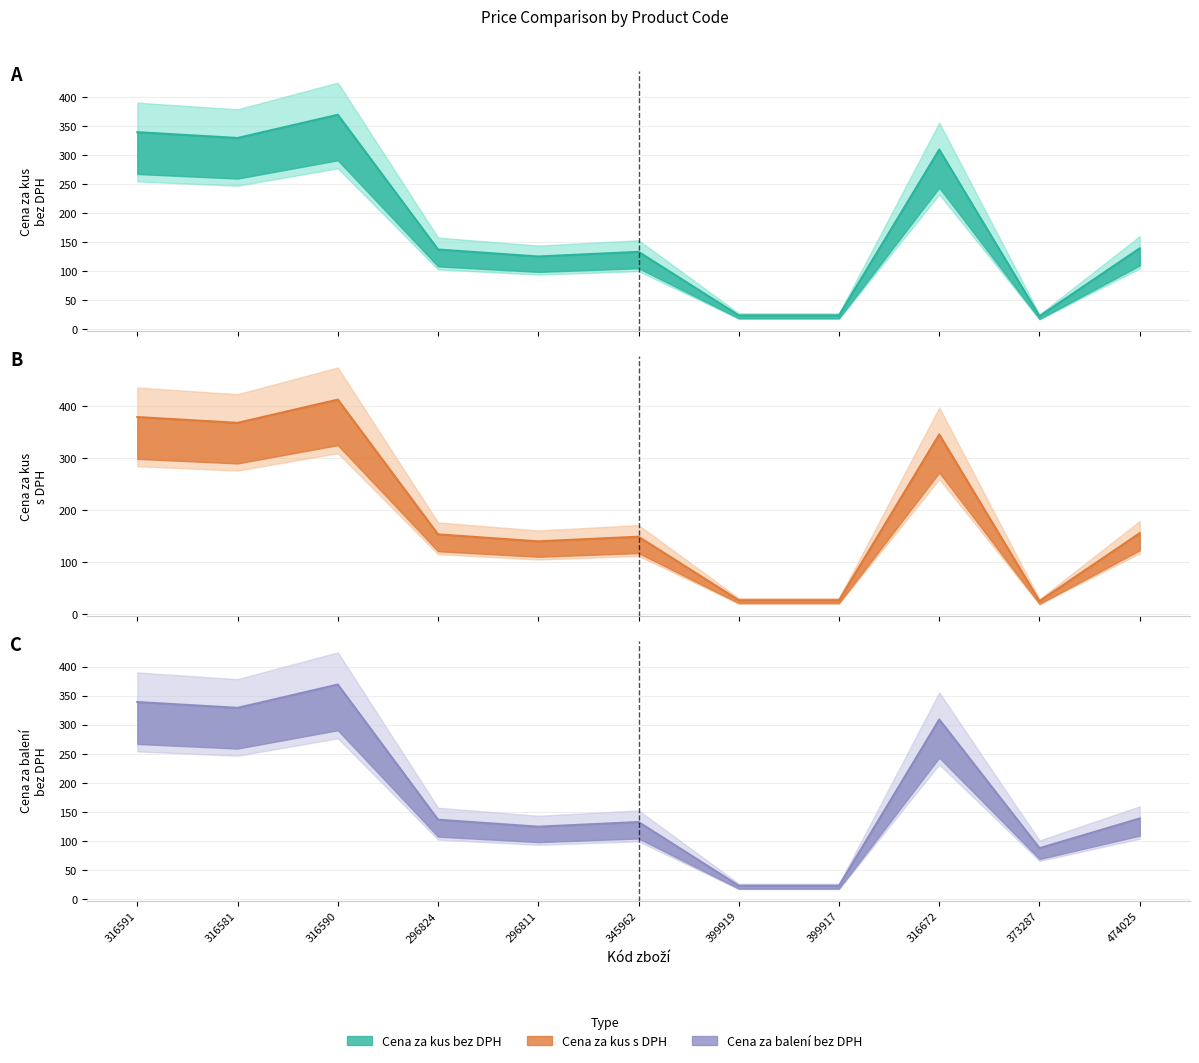

What position from the left is 373287?

10